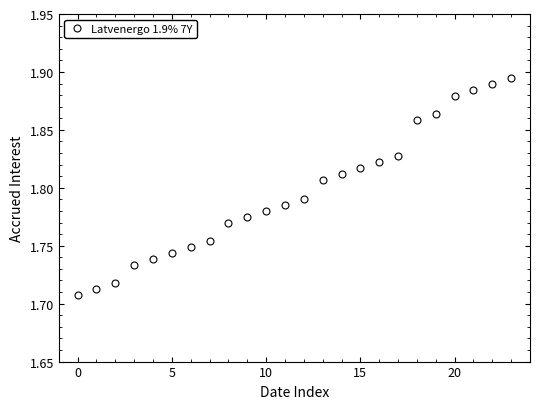

What is the sum of all values?

43.1